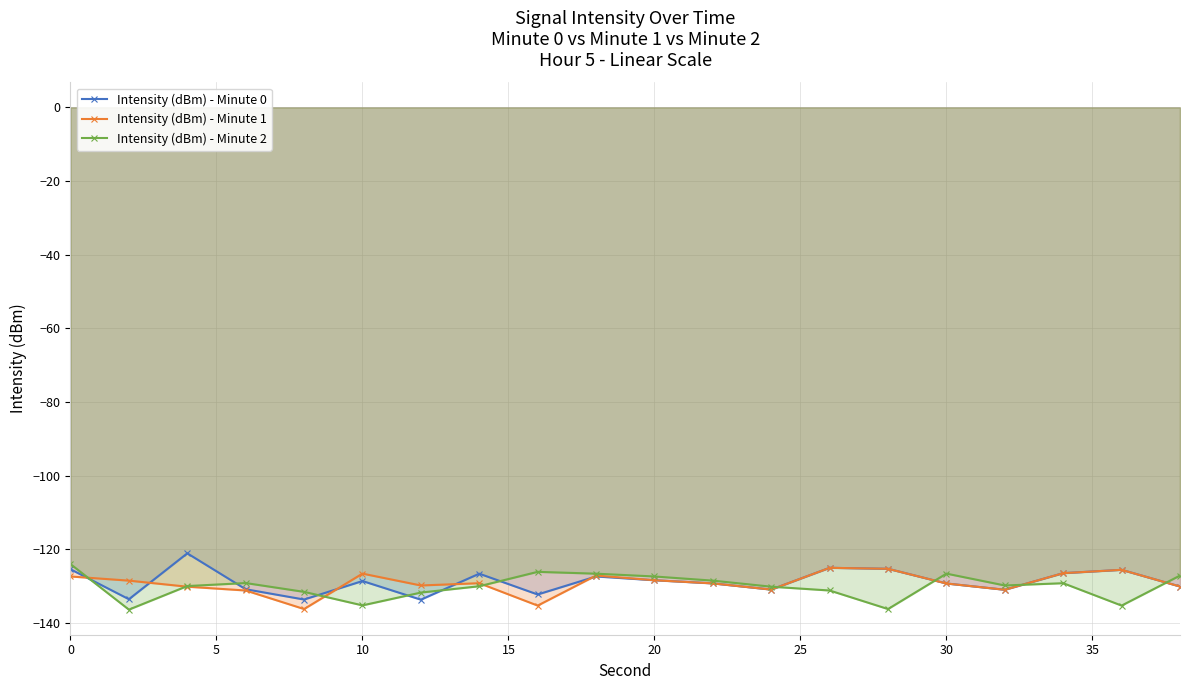

How many data points in Intensity (dBm) - Minute 0 are less than -128?

12